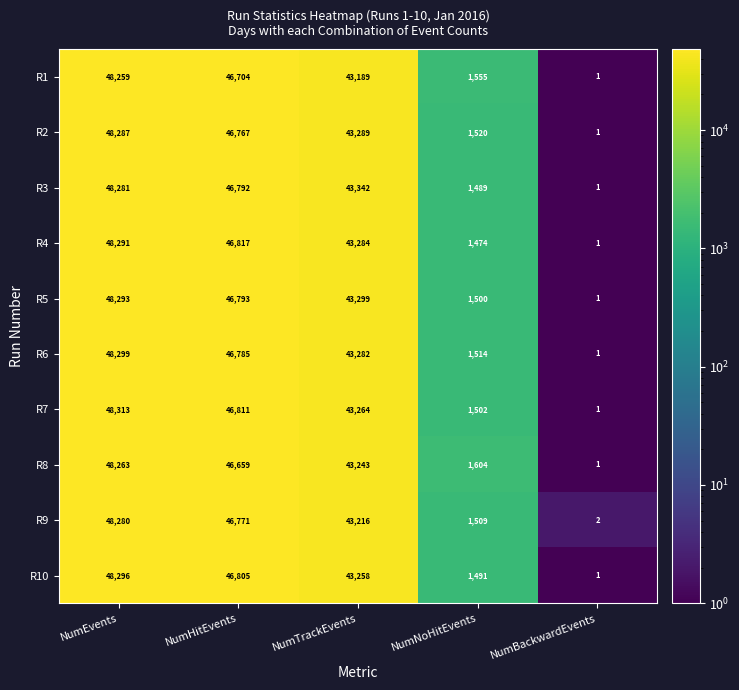

What is the sum of all R5 values?

139886